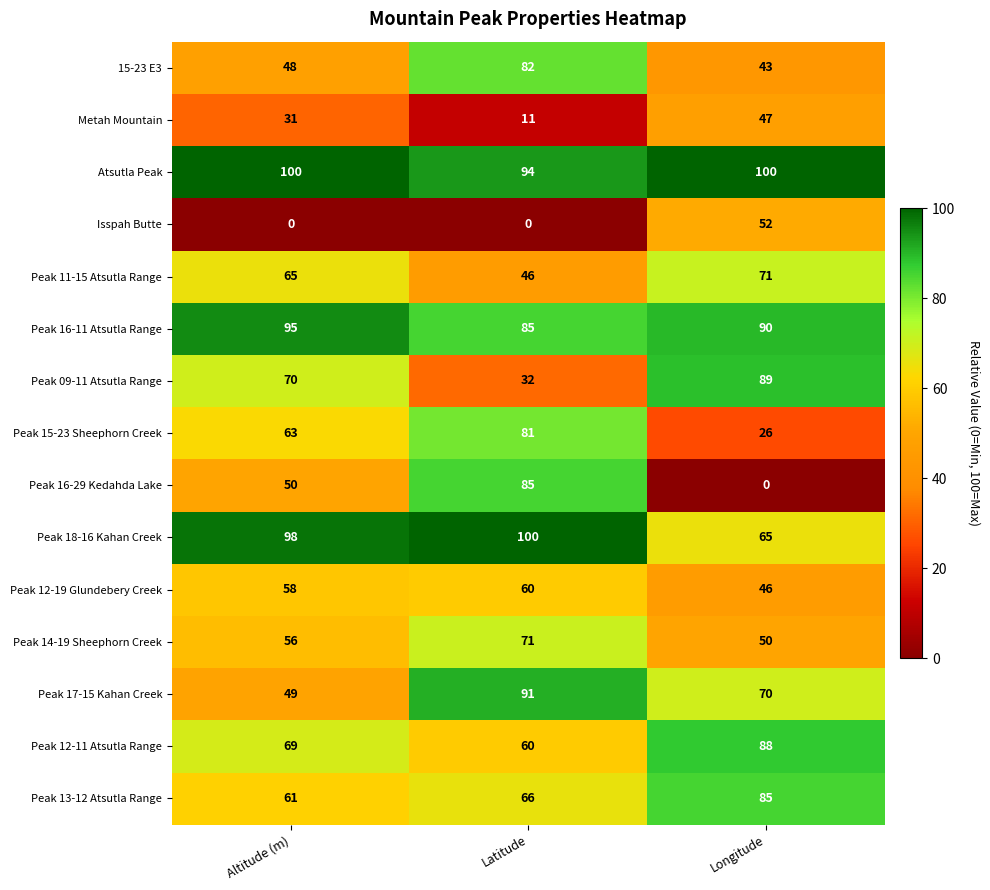

Which series has the largest range (max minus min)?

Peak 16-29 Kedahda Lake